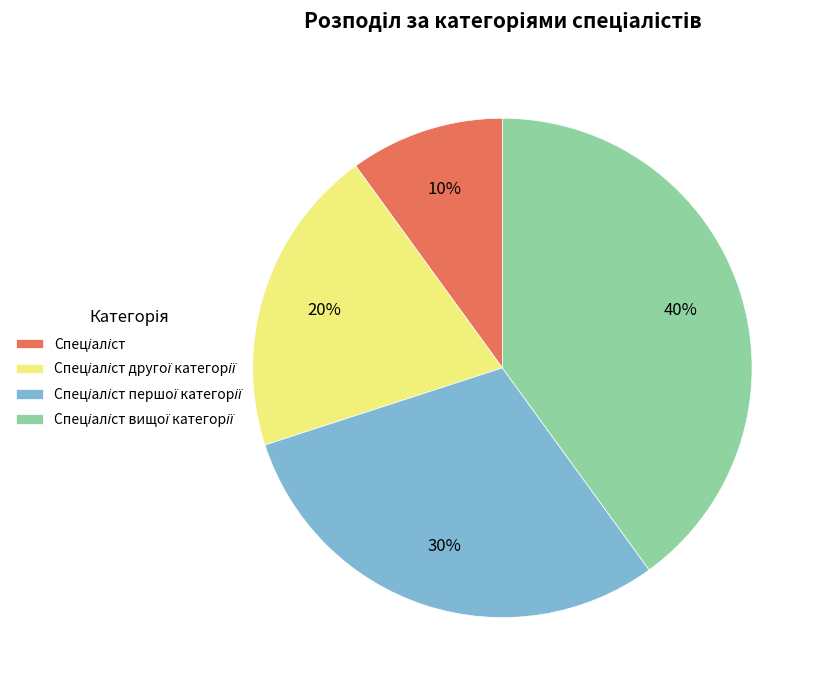

To the nearest percent, what is the difference between the largest and smallest slice percentages?

30%